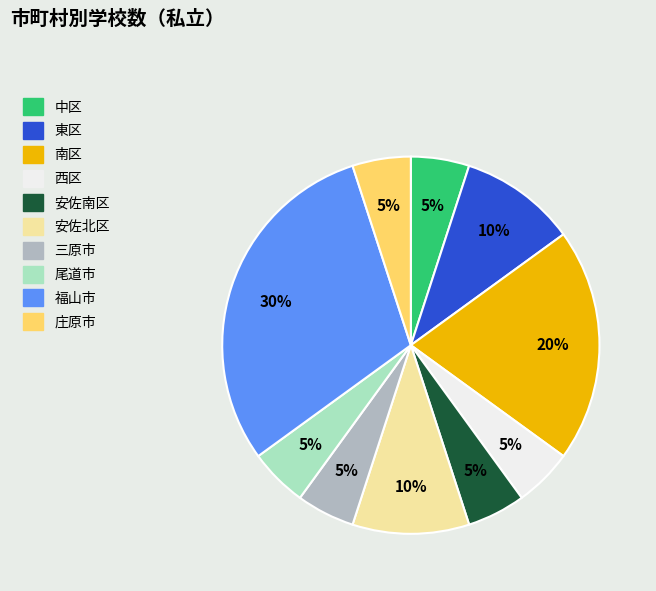

Between 安佐北区 and 庄原市, which is larger?

安佐北区